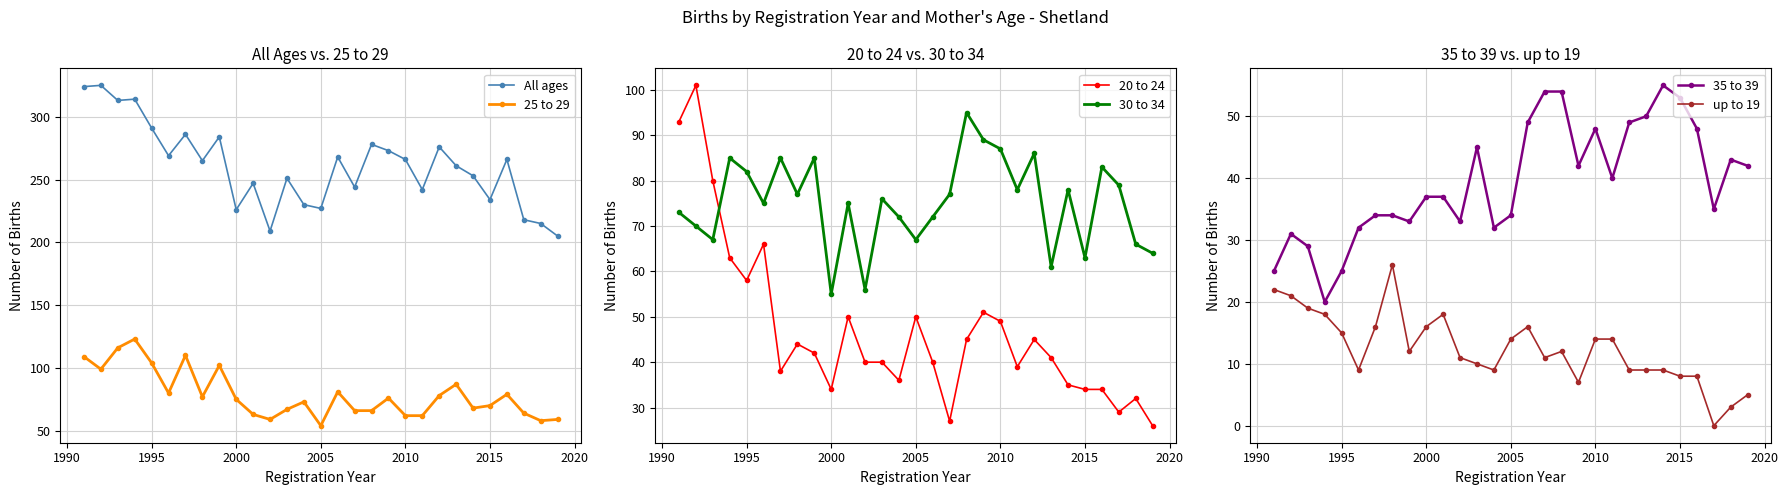

True or false: up to 19 and 30 to 34 intersect in this chart.

False